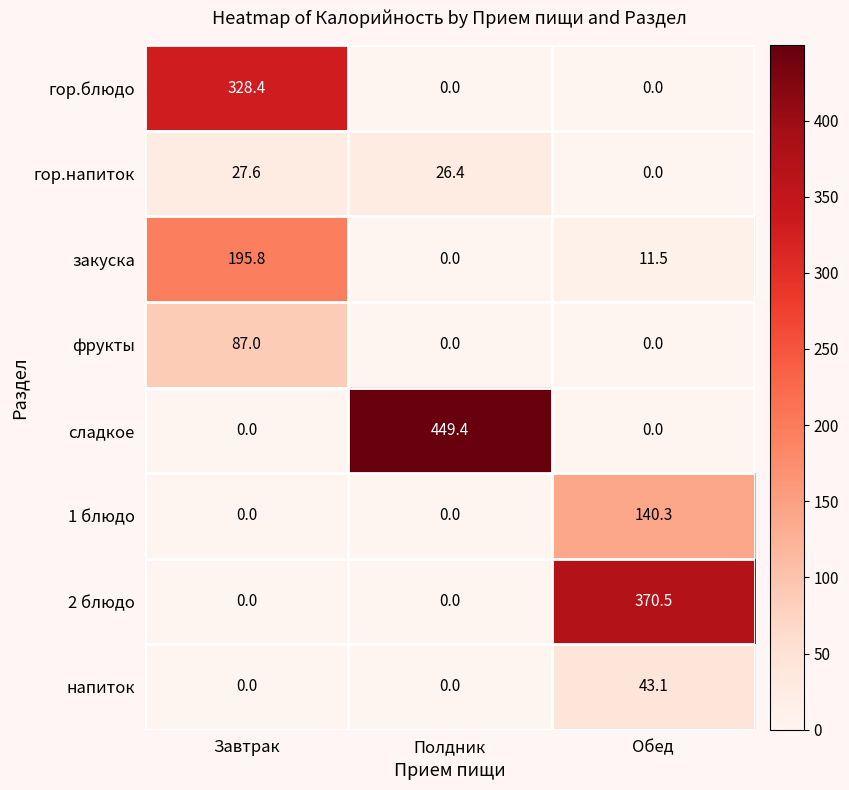

What is the approximate value of 2 блюдо at Обед?

370.5